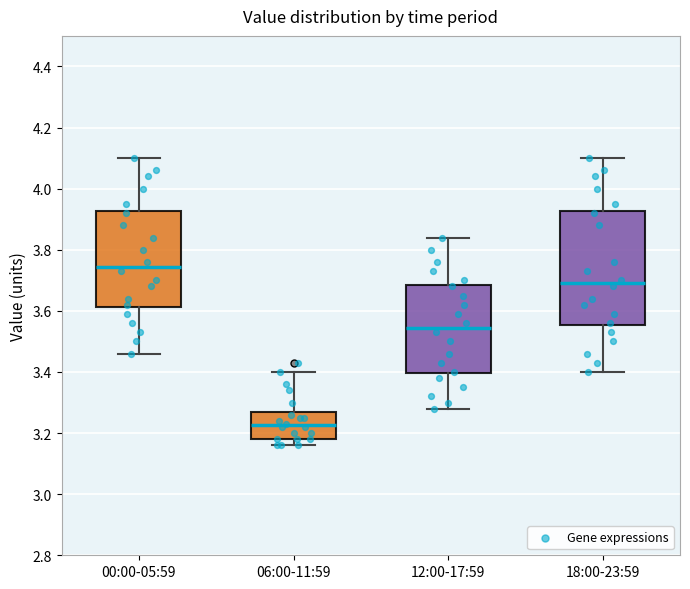

Which box has the highest median line?

00:00-05:59